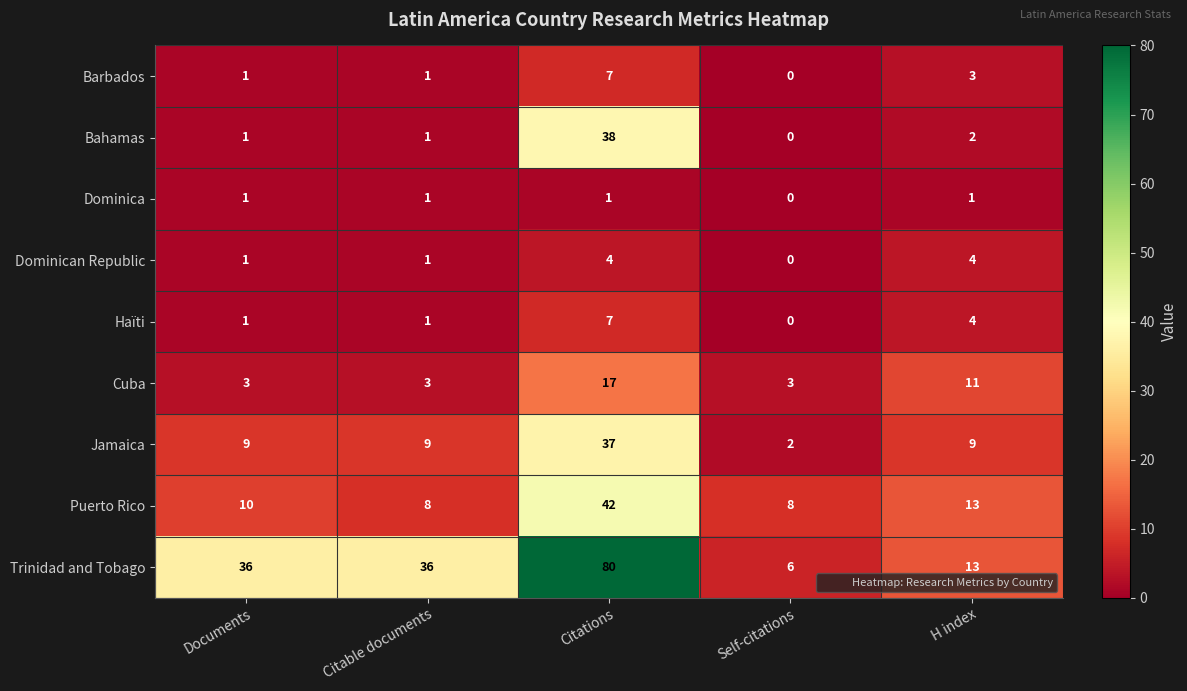

What is the minimum value for Trinidad and Tobago?

6